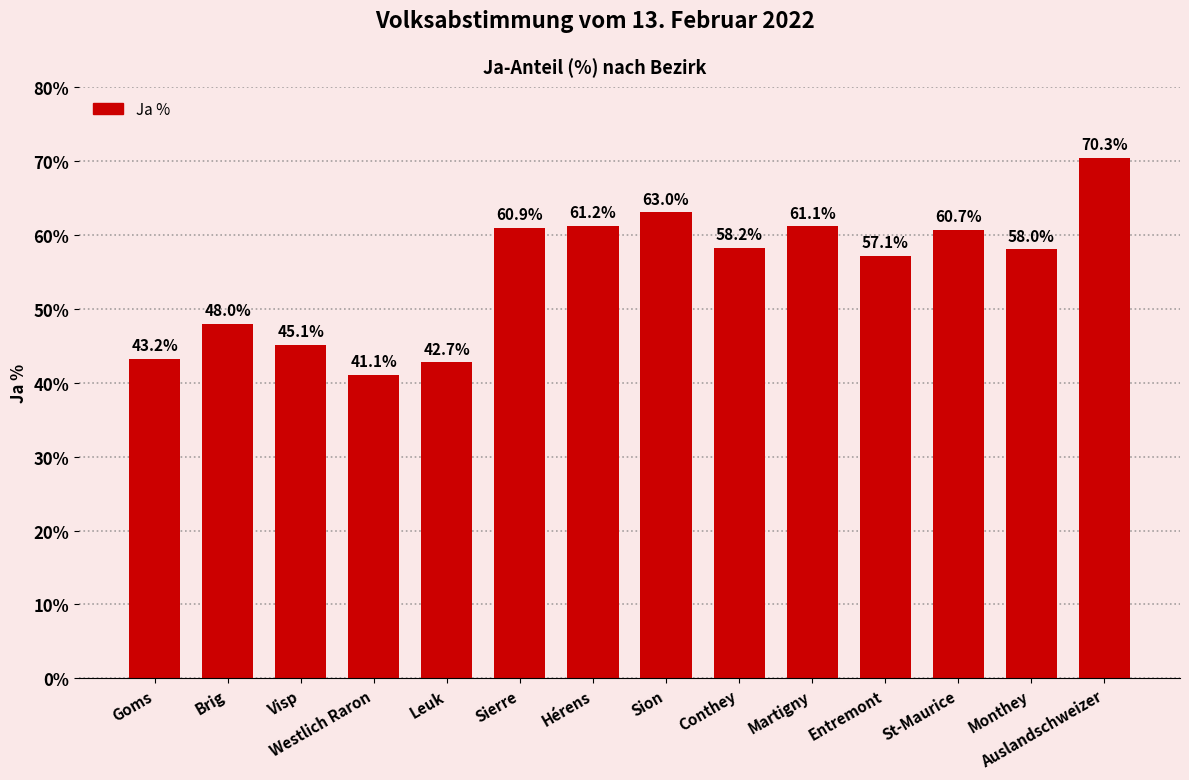

What is the label of the 13th bar from the right?

Brig